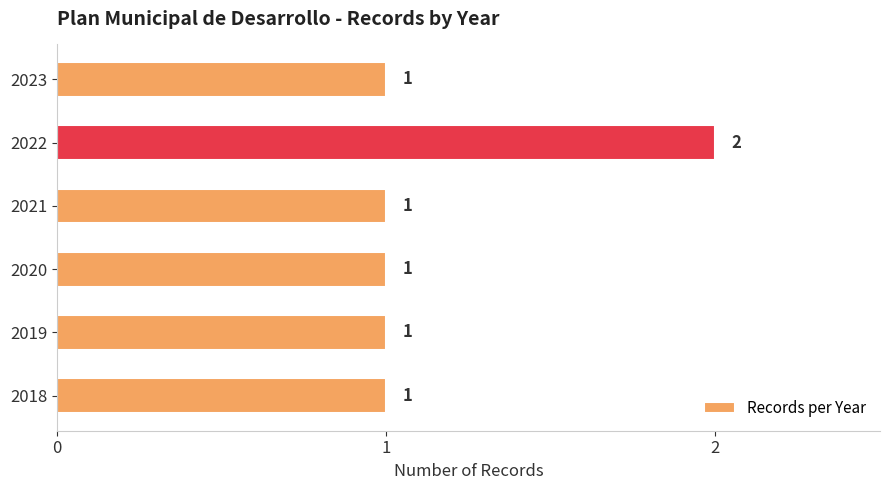

How many series are shown in this chart?

1